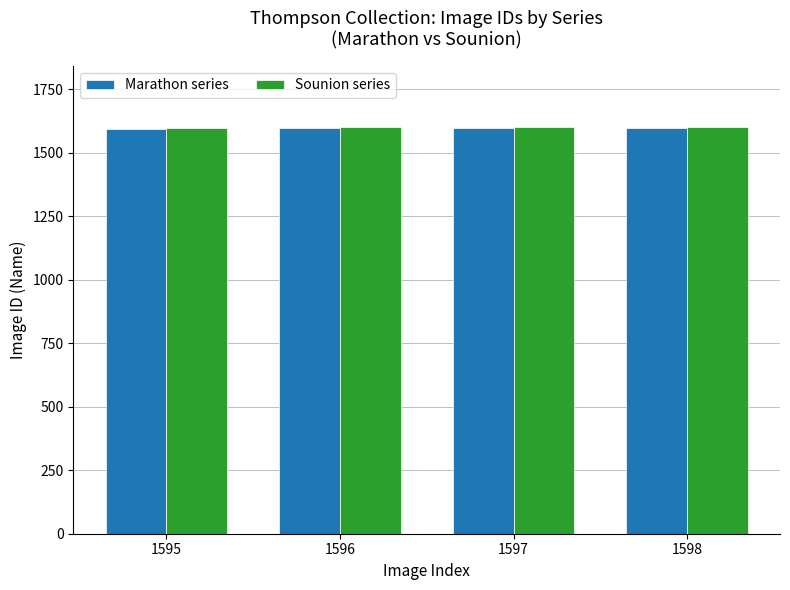

How many bars are there in each group?

2